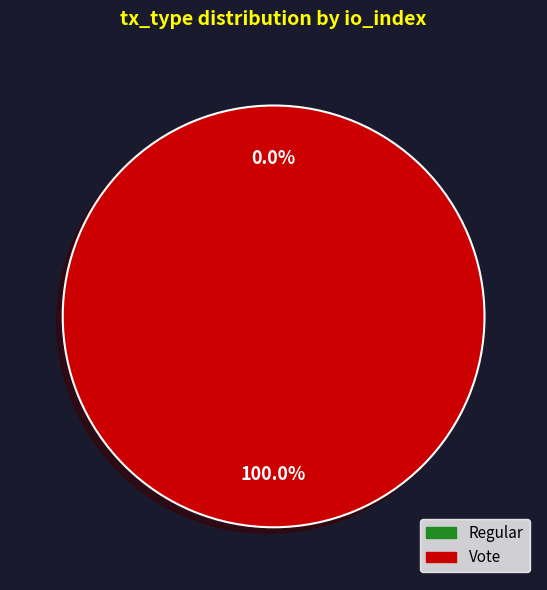

Is it true that Regular is 1% of the pie?

False